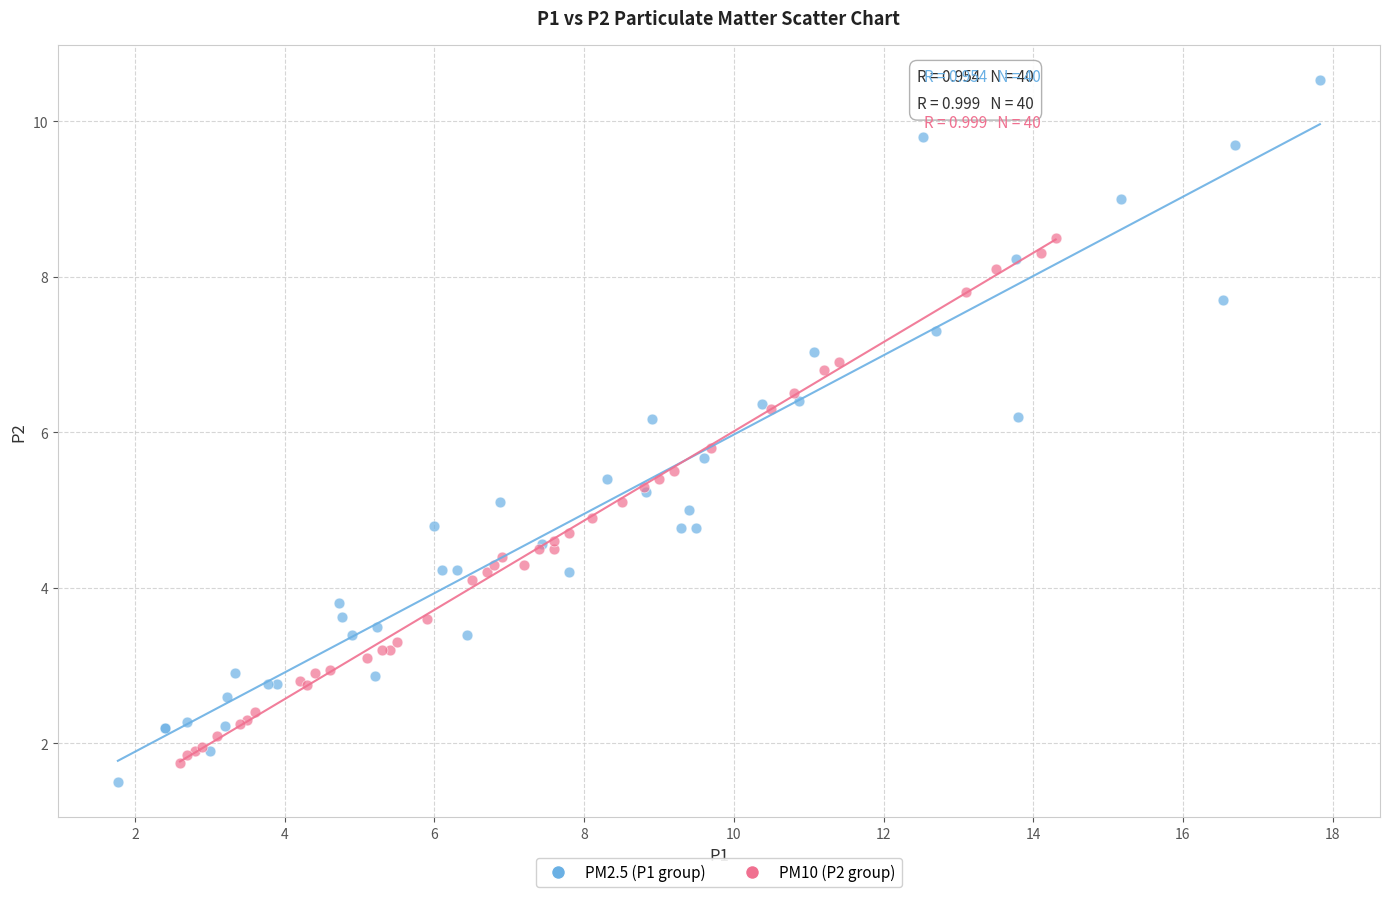

Which series has the largest Y range (max minus min)?

PM2.5 (P1 group)